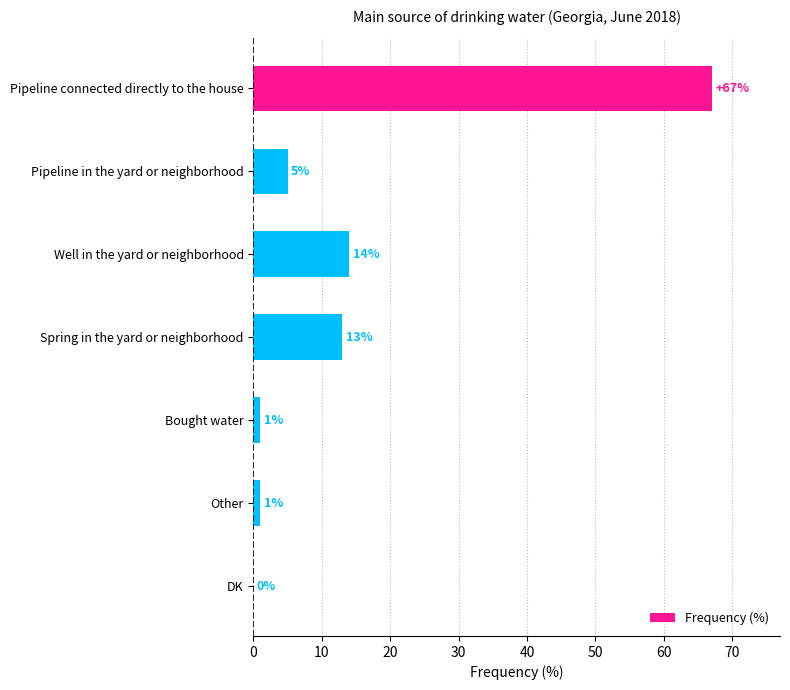

True or false: the data shows 5 at Pipeline in the yard or neighborhood.

True